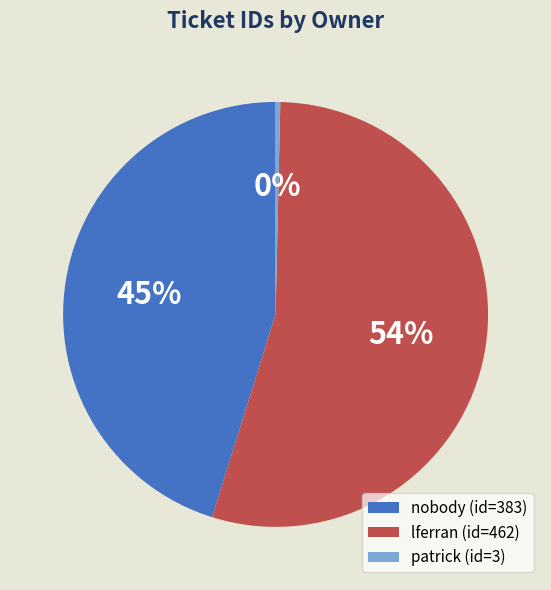

To the nearest percent, what is the difference between the nobody (id=383) and patrick (id=3) slice percentages?

45%